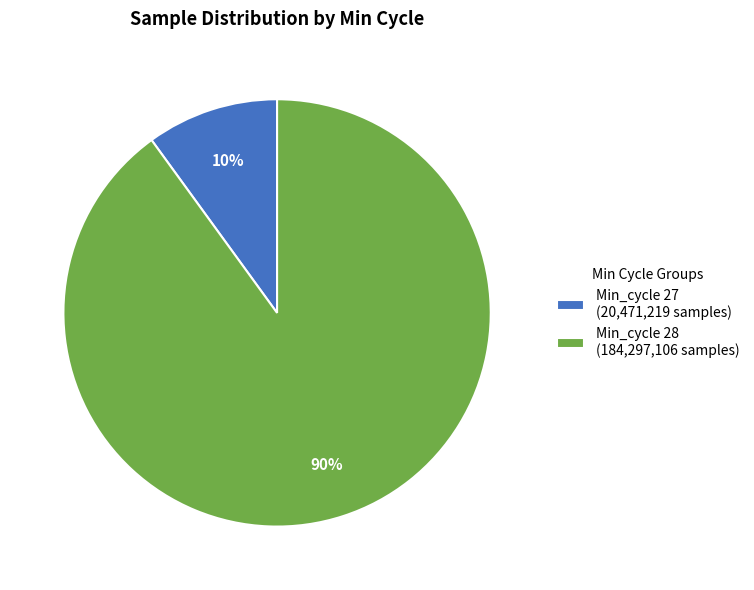

How many segments does this pie chart have?

2